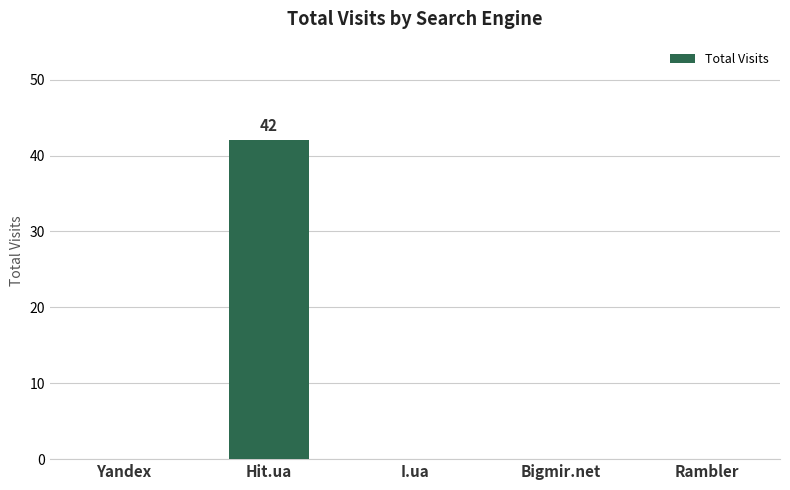

The value at Rambler is 0. True or false?

True